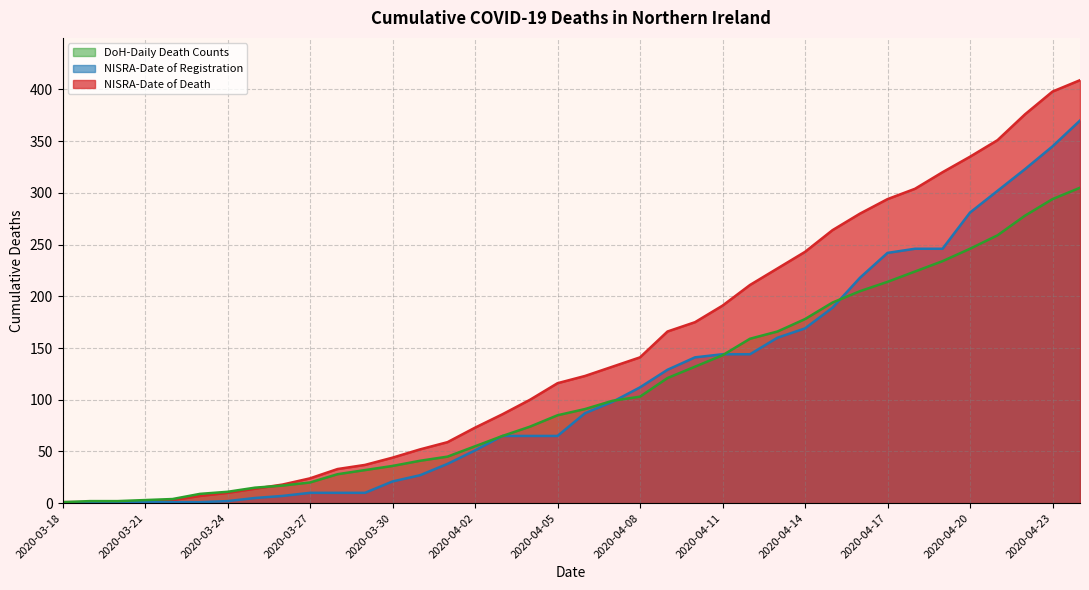

What position from the left is 2020-03-26?

9